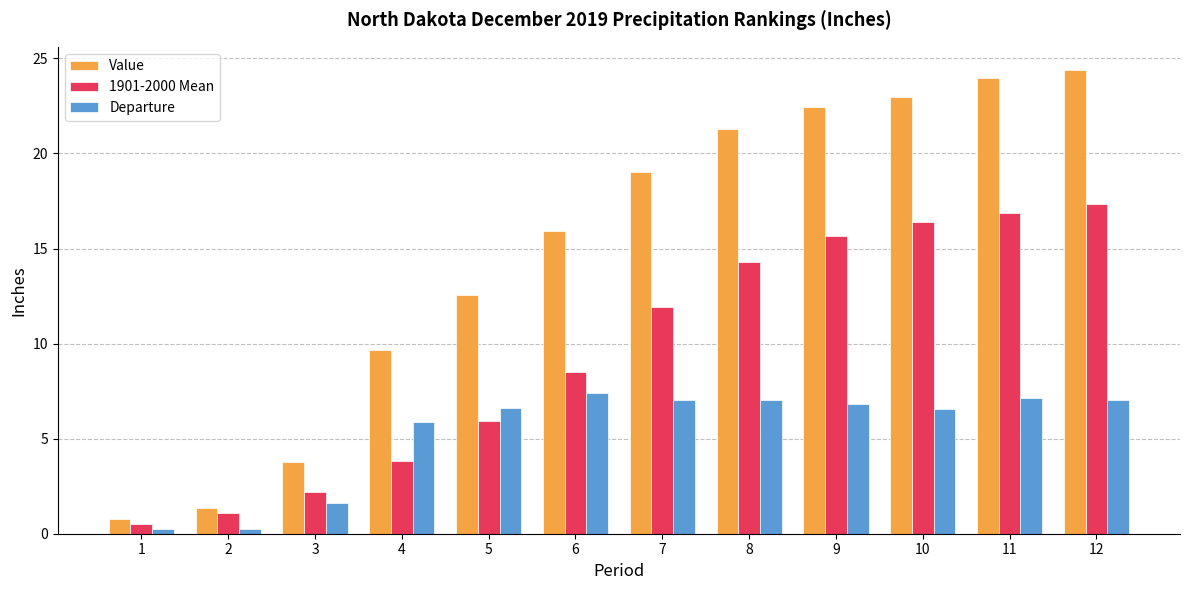

What is the average value of the Value series?

14.8